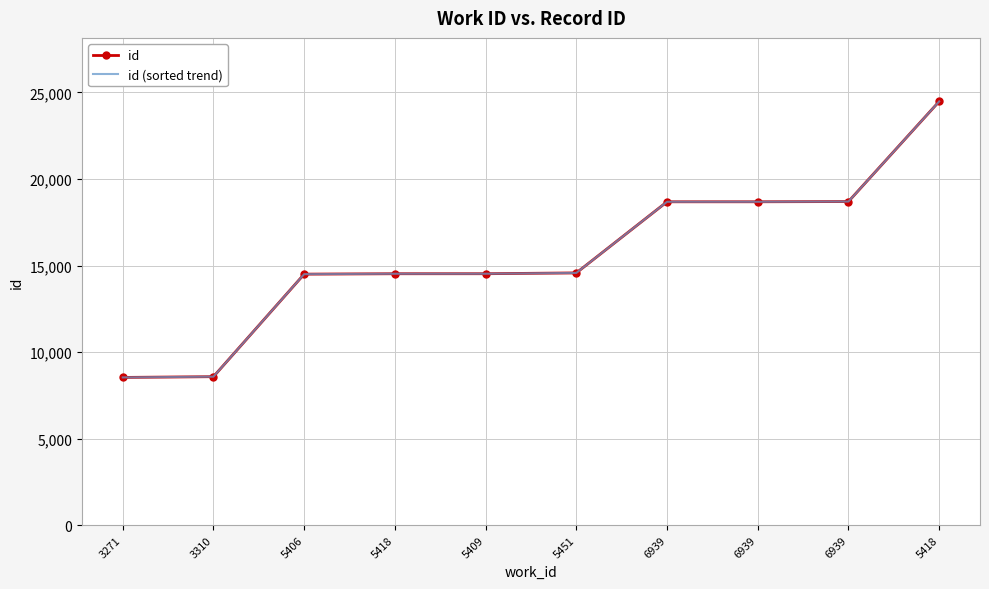

What is the value of the id point at the 4th from the left?

14525